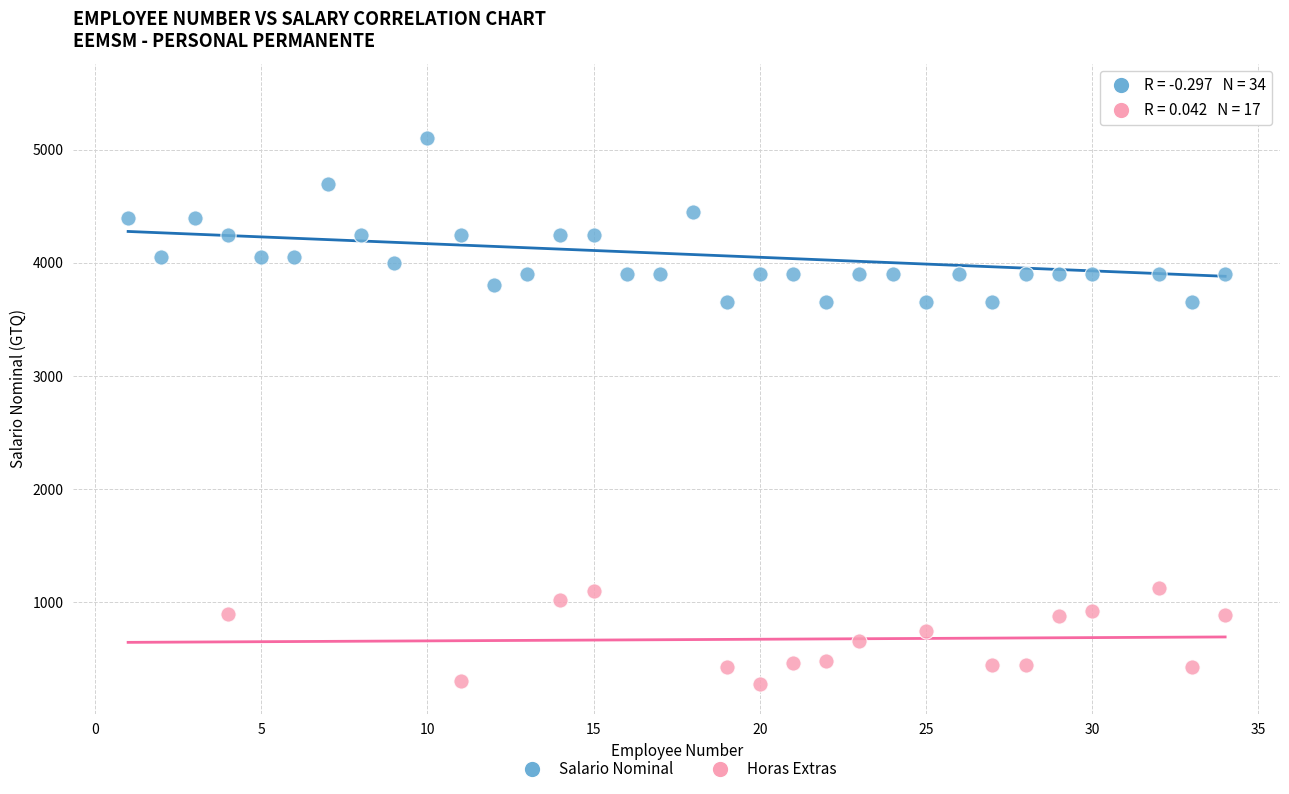

Which series reaches the maximum Y coordinate?

Salario Nominal